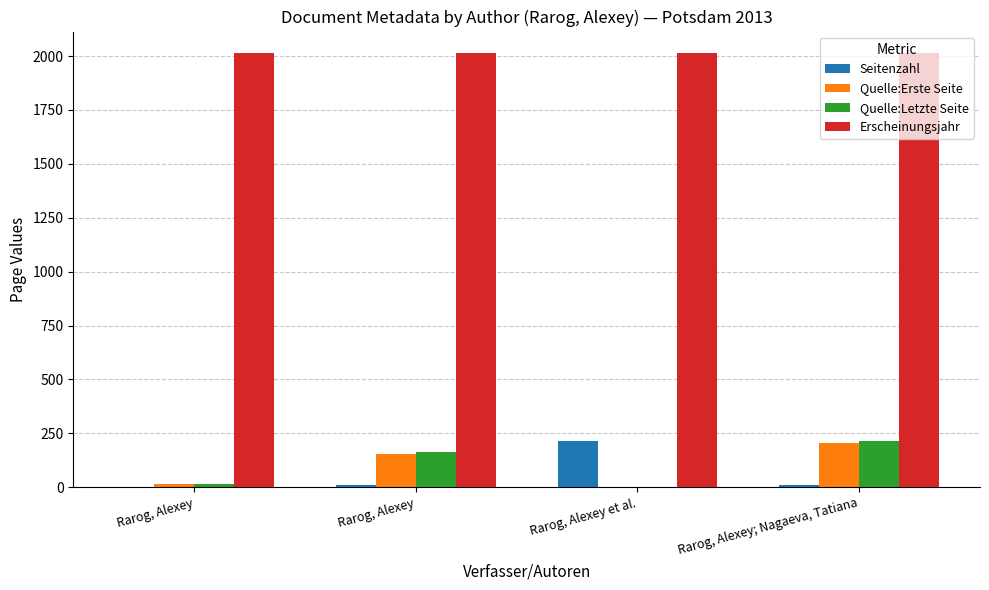

Reading left to right, what are all the values shown in this chart?

Seitenzahl: Rarog, Alexey=3	Rarog, Alexey=12	Rarog, Alexey et al.=214	Rarog, Alexey; Nagaeva, Tatiana=11
Quelle:Erste Seite: Rarog, Alexey=13	Rarog, Alexey=153	Rarog, Alexey et al.=0	Rarog, Alexey; Nagaeva, Tatiana=203
Quelle:Letzte Seite: Rarog, Alexey=16	Rarog, Alexey=165	Rarog, Alexey et al.=0	Rarog, Alexey; Nagaeva, Tatiana=214
Erscheinungsjahr: Rarog, Alexey=2013	Rarog, Alexey=2013	Rarog, Alexey et al.=2013	Rarog, Alexey; Nagaeva, Tatiana=2013